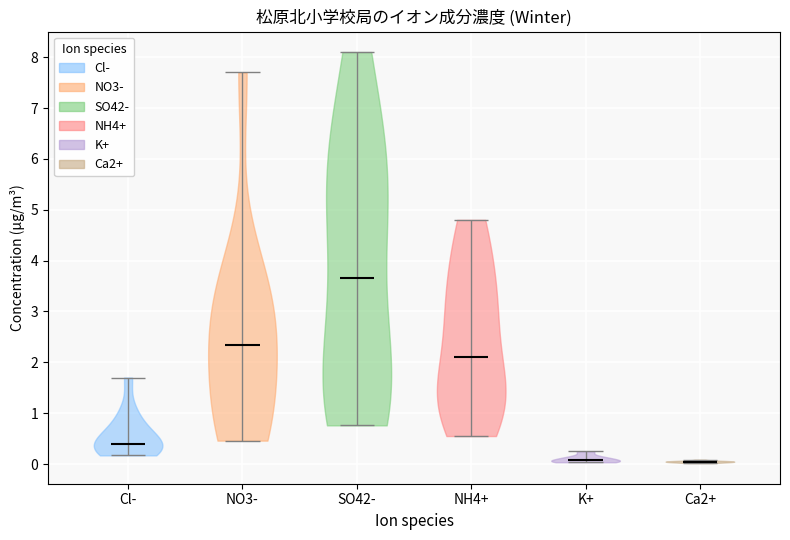

Reading left to right, read every violin against the y-axis: where its median line is, and the lowest and highest points it reaches. The values are not printed on the chart, so give them approximately, as read against the axis.

Cl-: median line 0.4, lowest point 0.2, highest point 1.7
NO3-: median line 2.4, lowest point 0.5, highest point 7.7
SO42-: median line 3.7, lowest point 0.8, highest point 8.1
NH4+: median line 2.1, lowest point 0.6, highest point 4.8
K+: median line 0.1, lowest point 0.0, highest point 0.3
Ca2+: median line 0.0, lowest point 0.0, highest point 0.1